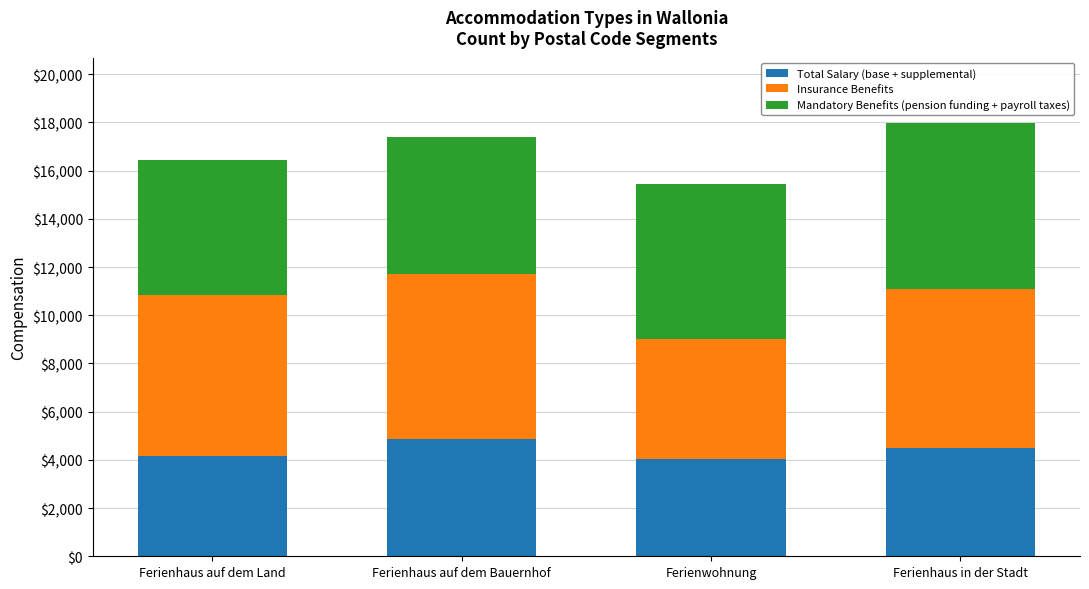

Where does the Total Salary (base + supplemental) series first go above 4500?

Ferienhaus auf dem Bauernhof